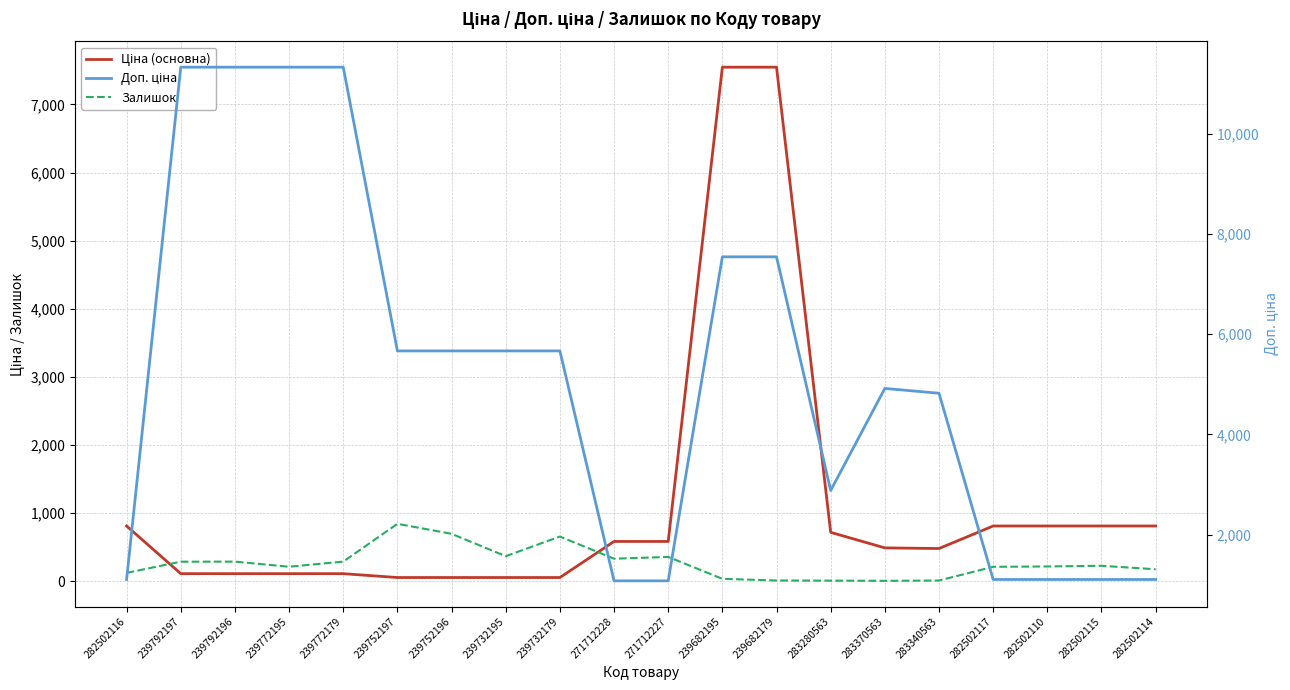

What position from the left is 282502116?

1